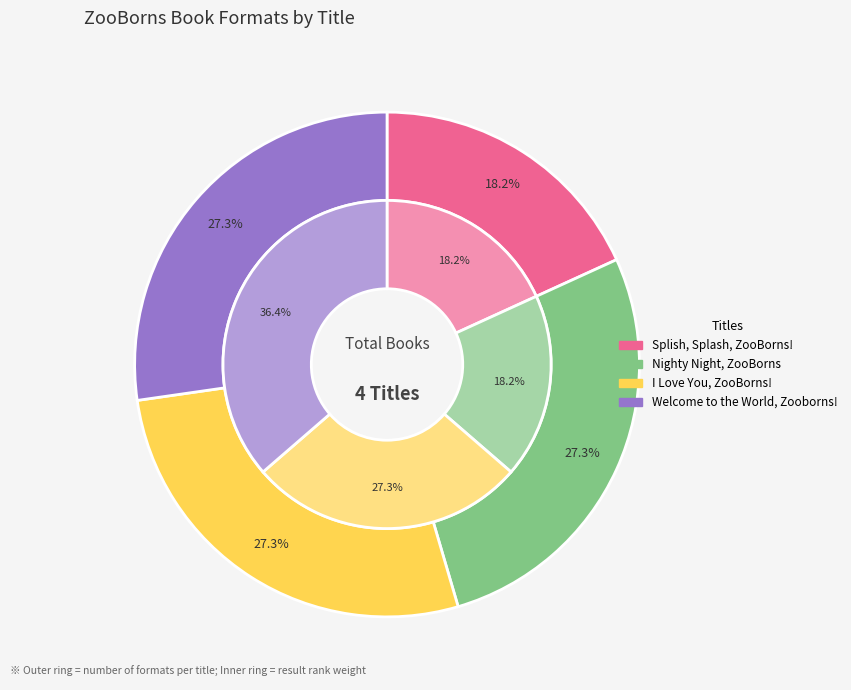

To the nearest percent, what is the difference between the largest and smallest slice percentages?

18%